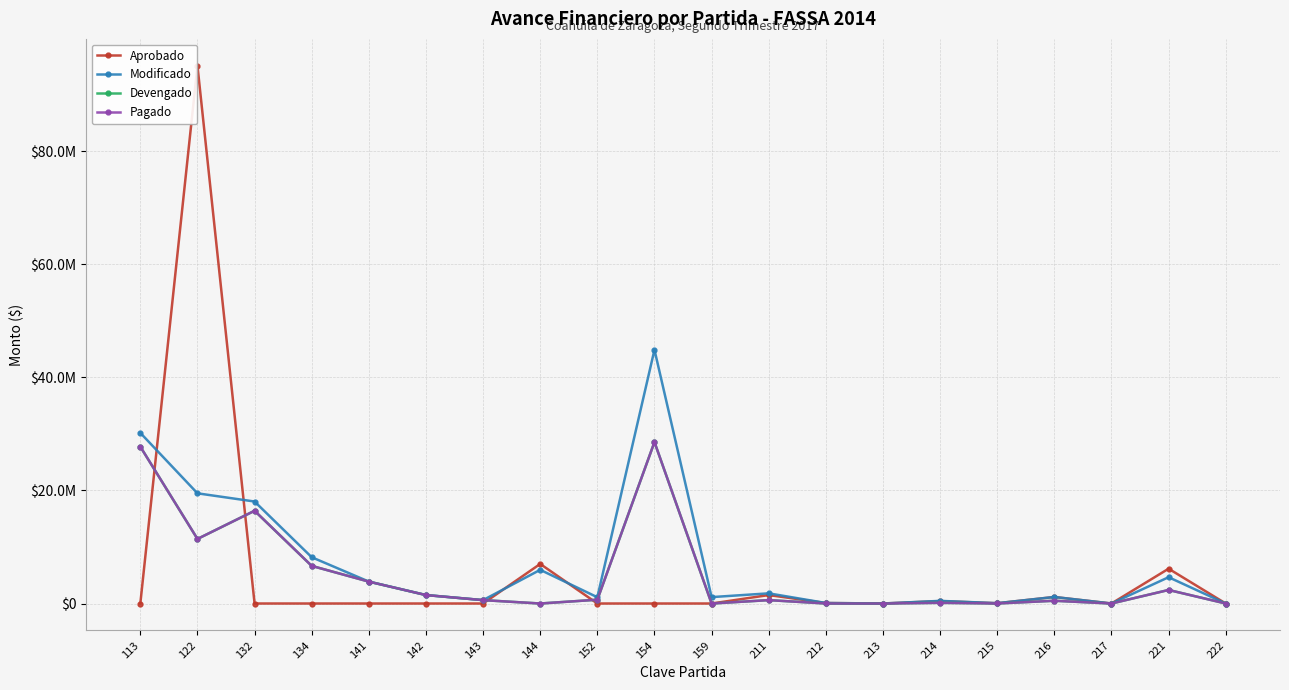

Where is the first local minimum for Pagado?

122